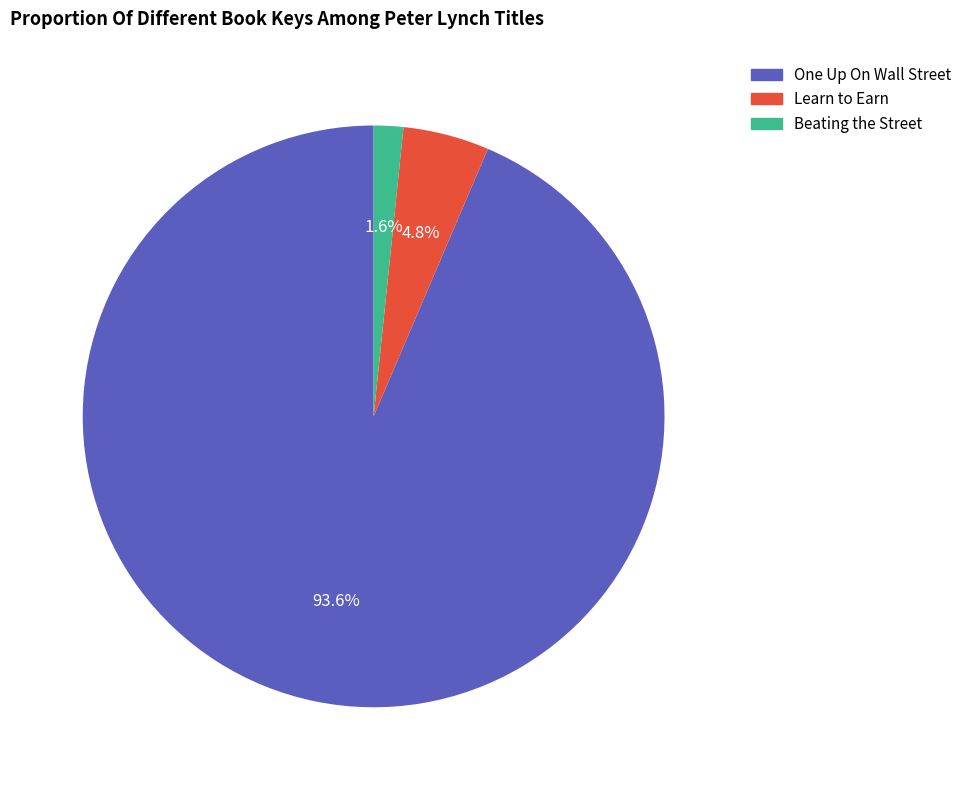

What is the total percentage of One Up On Wall Street and Learn to Earn?

98.4%